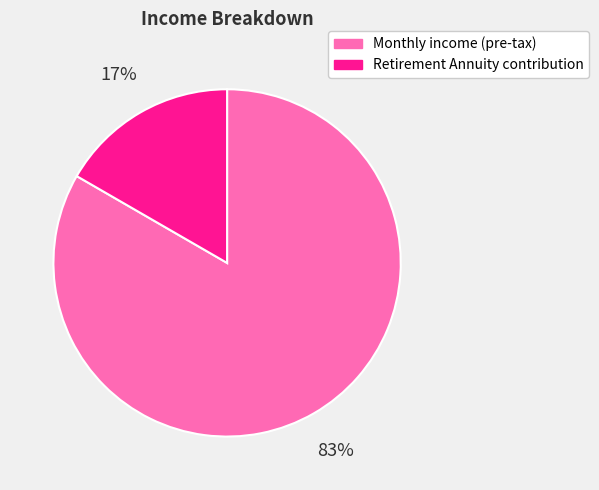

To the nearest percent, what portion does Monthly income (pre-tax) represent?

83%